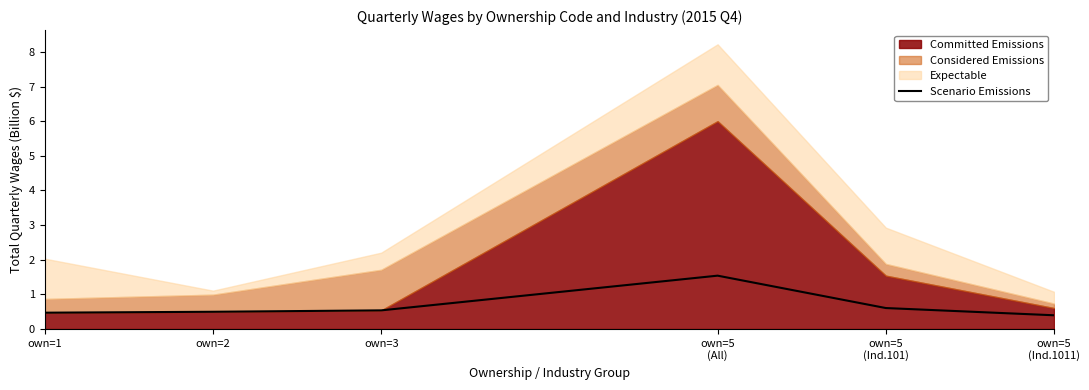

What is the value of the 3rd point from the left?

0.5